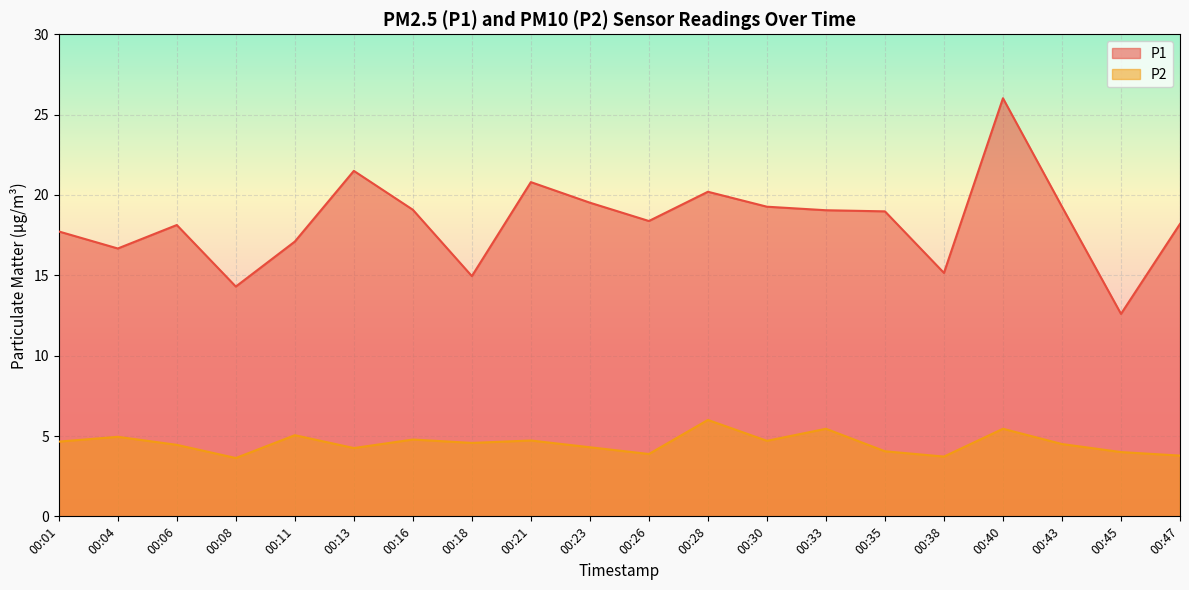

List the series in order of their peak value, lowest first.

P2, P1